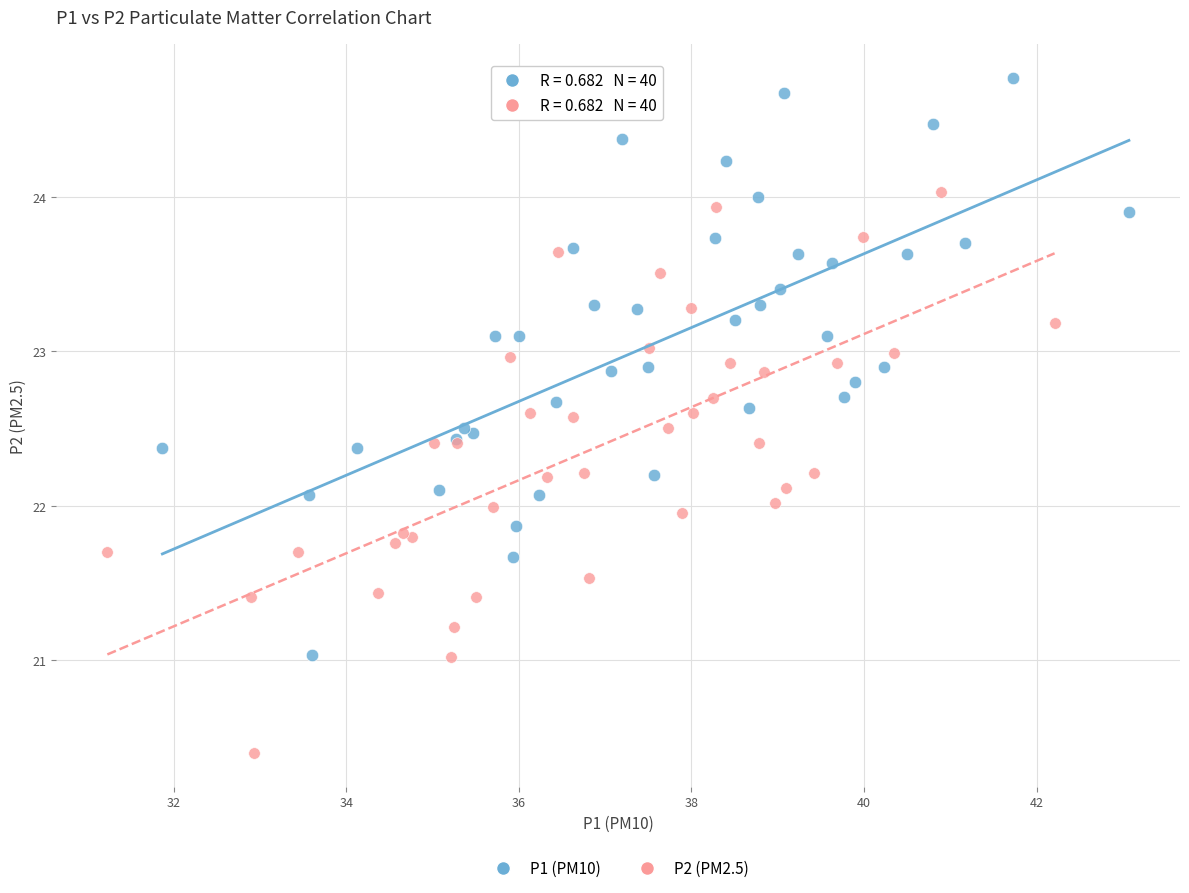

Which series contains the highest Y value?

P1 (PM10)